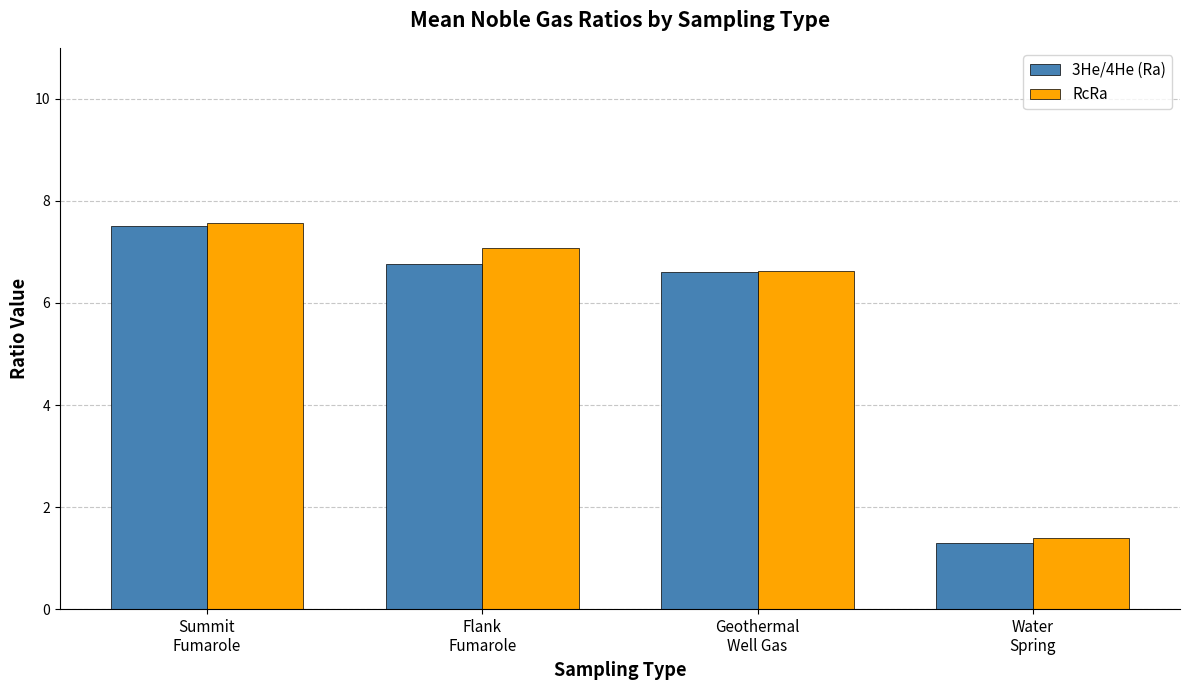

What is the sum of all RcRa values?

22.7